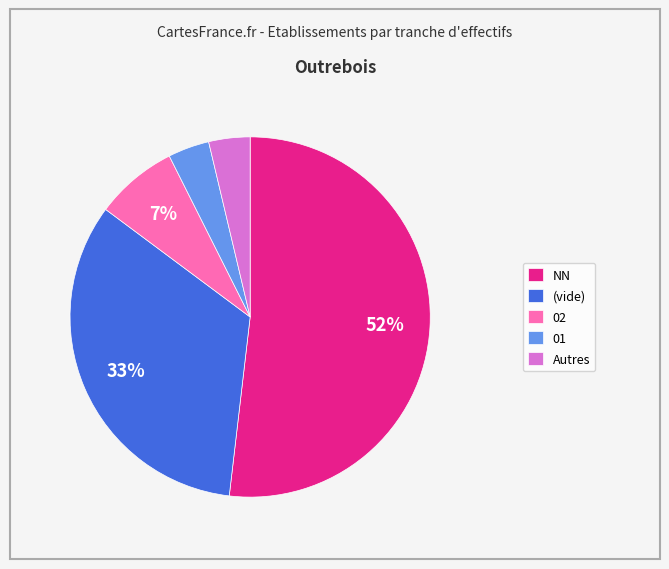

Is the sum of 02 and 01 greater than half?

No